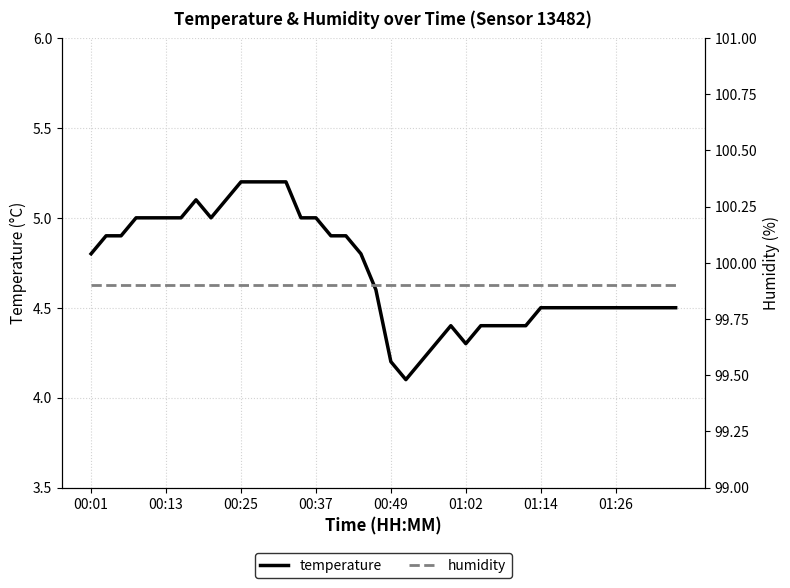

What is the value of the temperature point at the 23rd from the left?

4.2